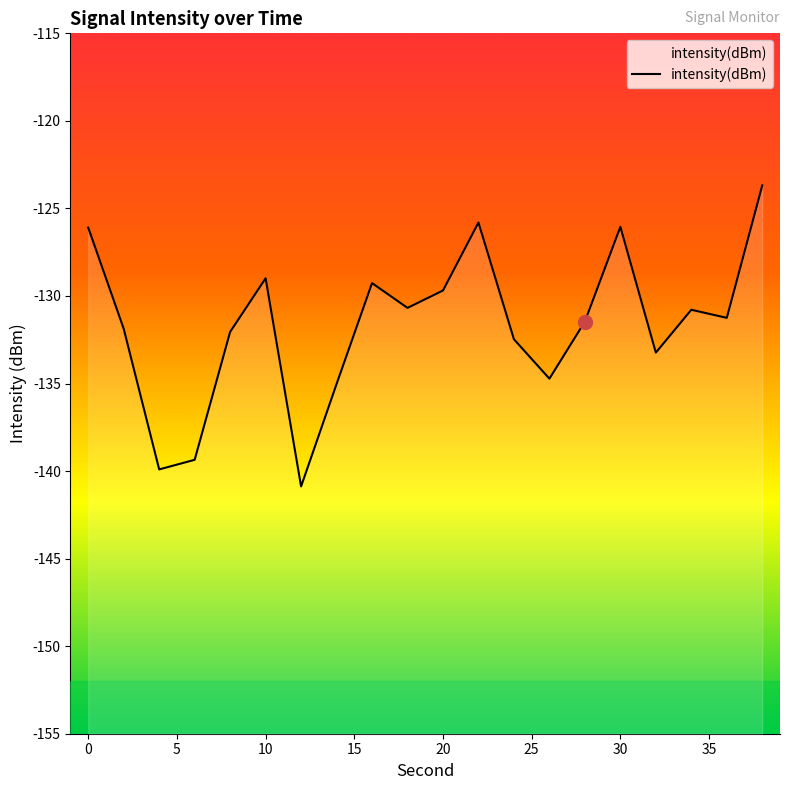

What is the value of the 9th point from the left?

-129.3